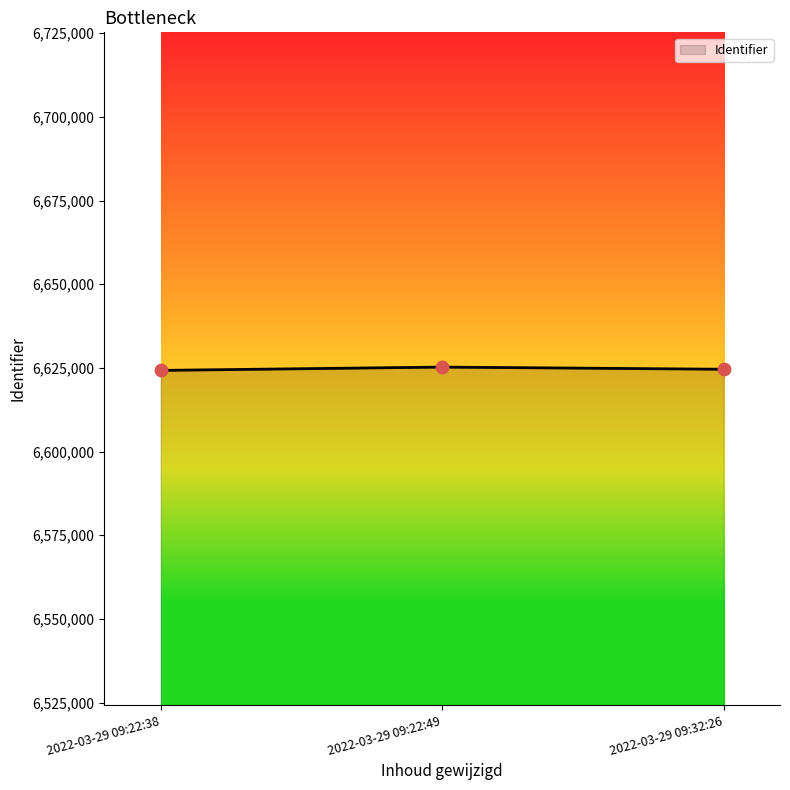

What is the ratio of the value at 2022-03-29 09:22:38 to the value at 2022-03-29 09:32:26?

1.0